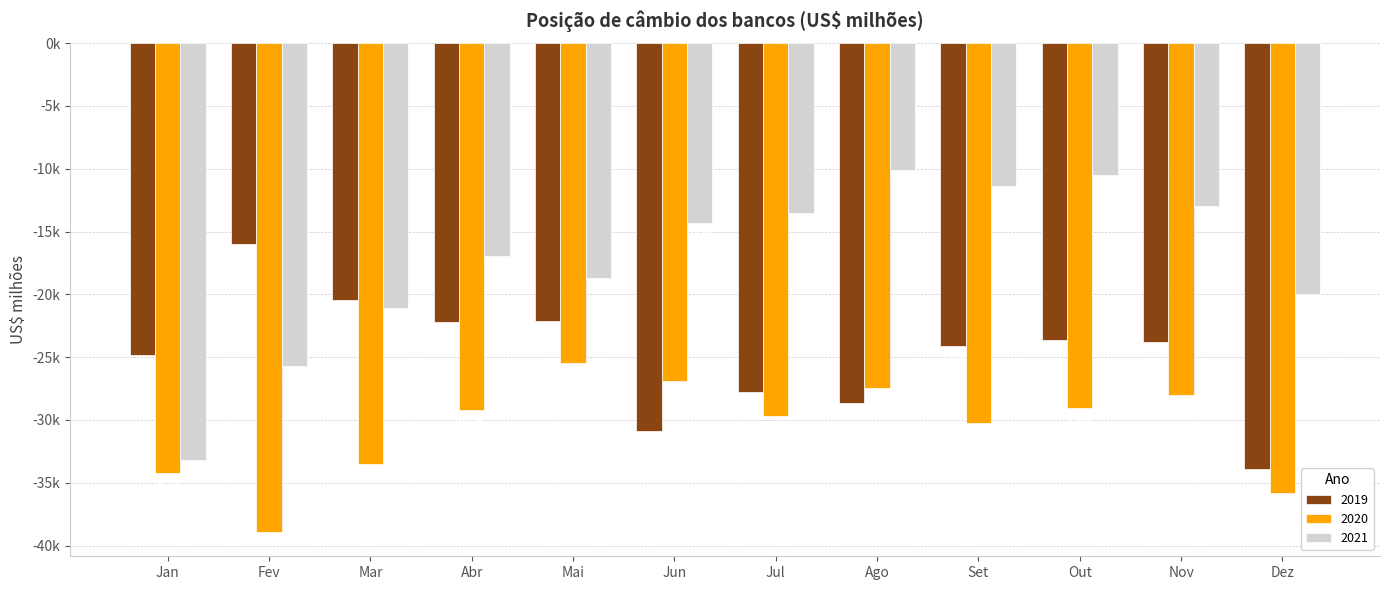

What is the average value of the 2019 series?

-24856.9